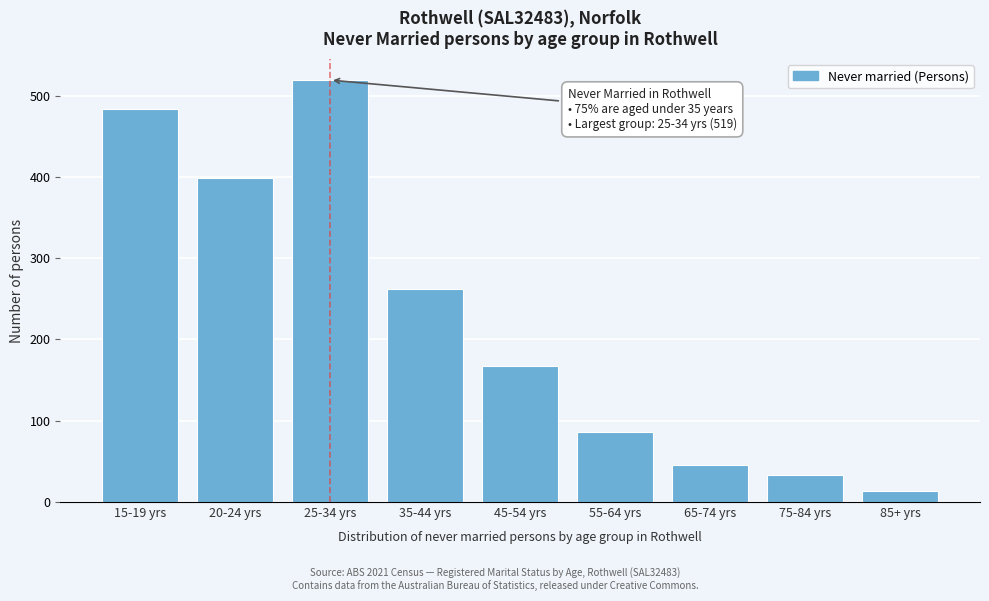

Reading right to left, extract all data points from this chart.

85+ yrs=14	75-84 yrs=33	65-74 yrs=46	55-64 yrs=86	45-54 yrs=167	35-44 yrs=262	25-34 yrs=519	20-24 yrs=398	15-19 yrs=484